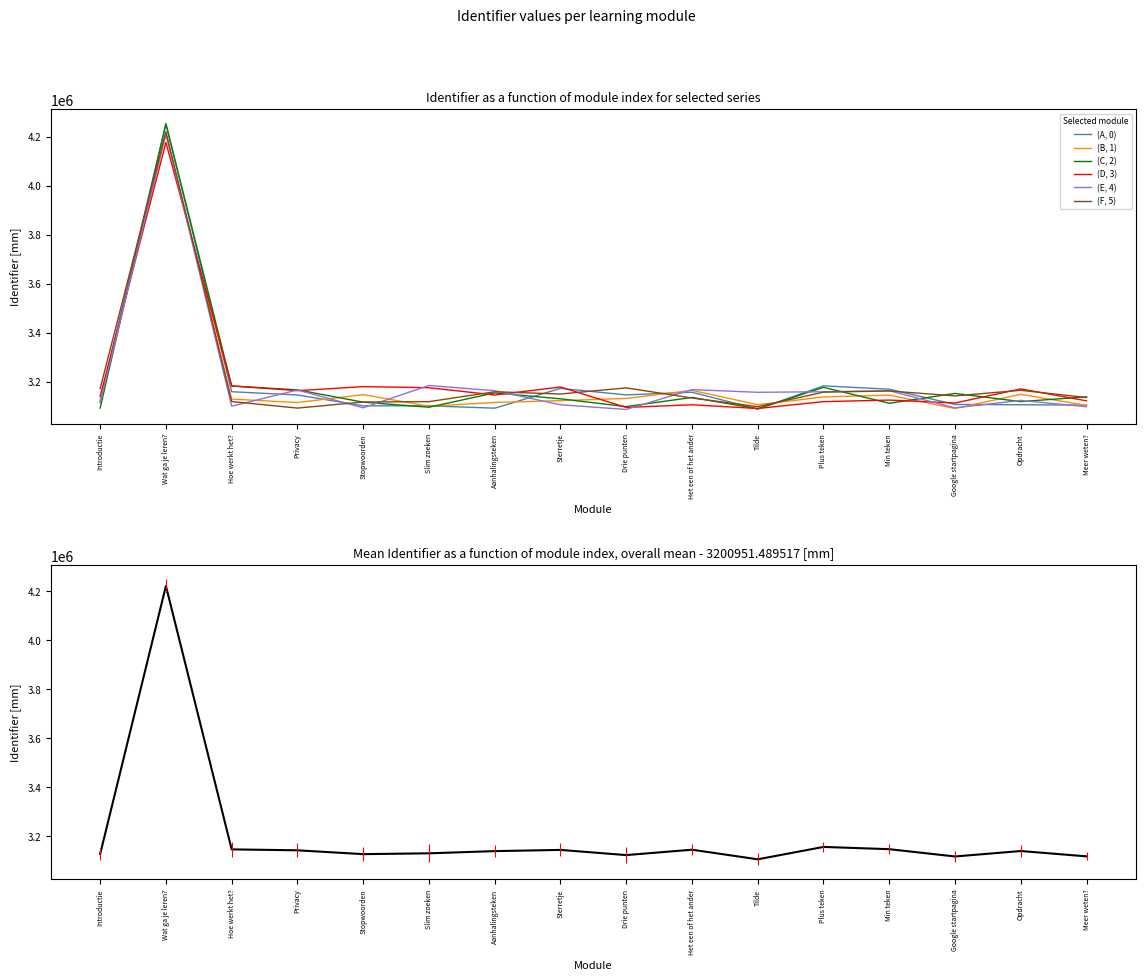

What is the change in value from Drie punten to Plus teken?

+33353.3